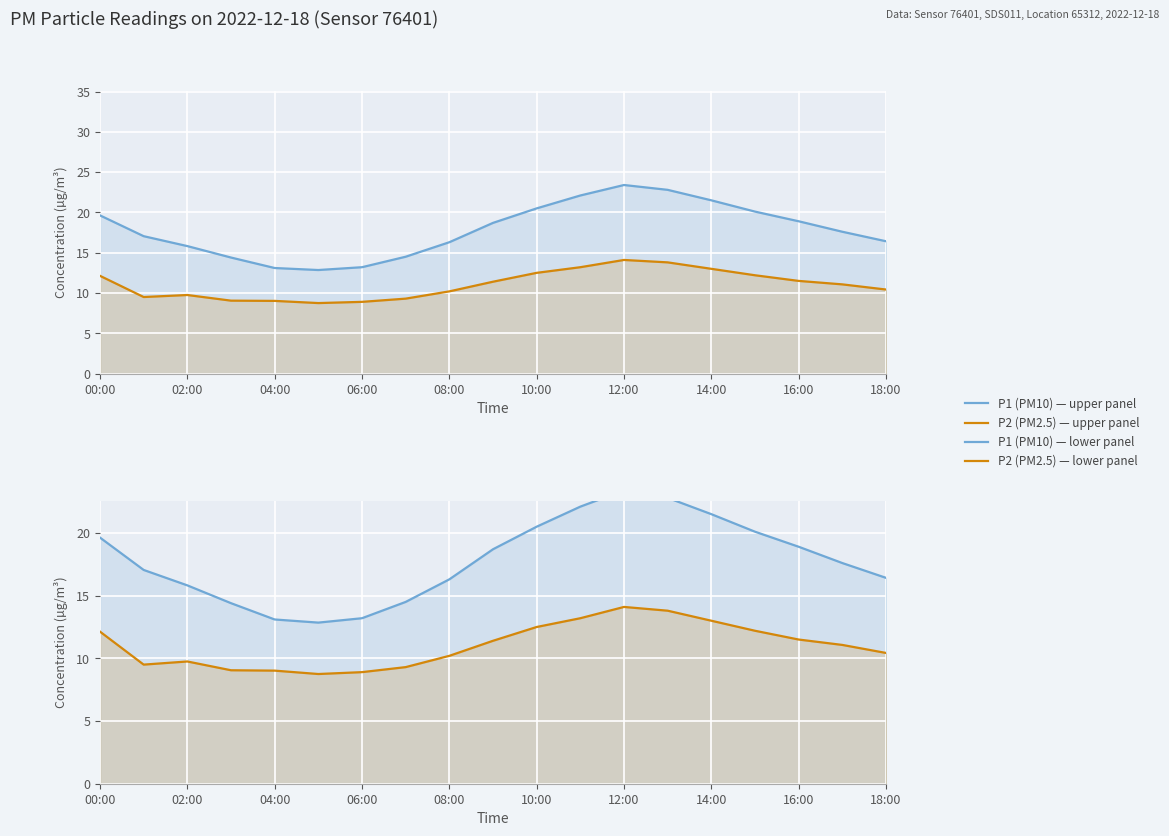

Read the P1 (PM10) value at 15.

20.1